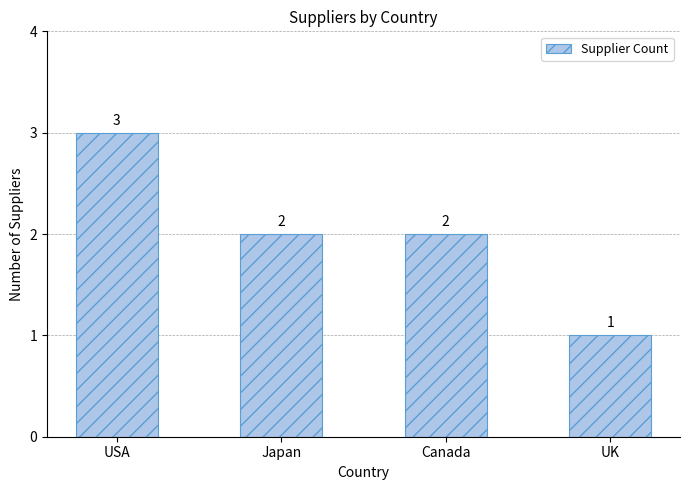

What is the difference between the maximum and minimum values?

2